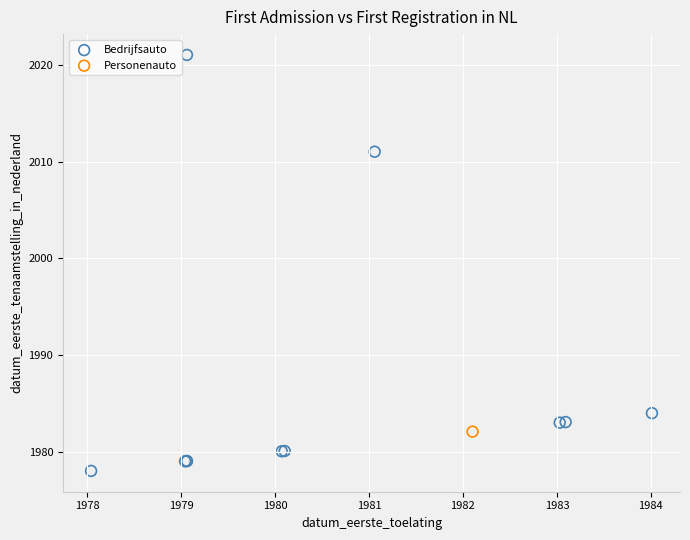

What are all the series names shown in the legend?

Bedrijfsauto, Personenauto